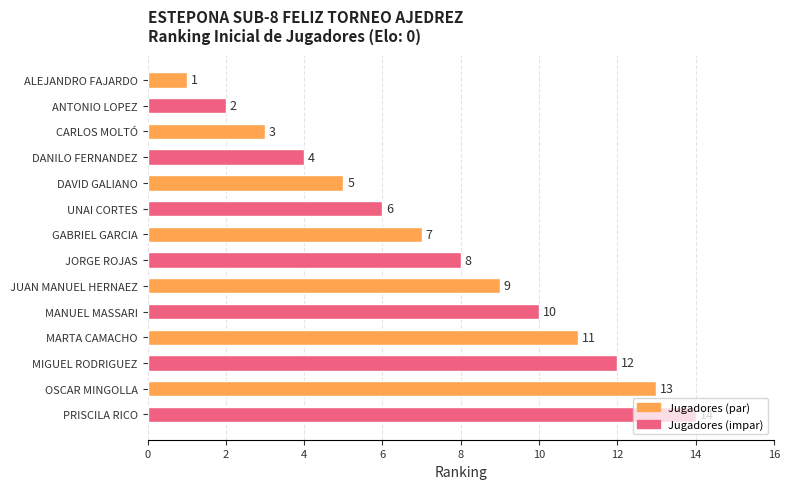

Rank the categories by value from lowest to highest.

ALEJANDRO FAJARDO, ANTONIO LOPEZ, CARLOS MOLTÓ, DANILO FERNANDEZ, DAVID GALIANO, UNAI CORTES, GABRIEL GARCIA, JORGE ROJAS, JUAN MANUEL HERNAEZ, MANUEL MASSARI, MARTA CAMACHO, MIGUEL RODRIGUEZ, OSCAR MINGOLLA, PRISCILA RICO